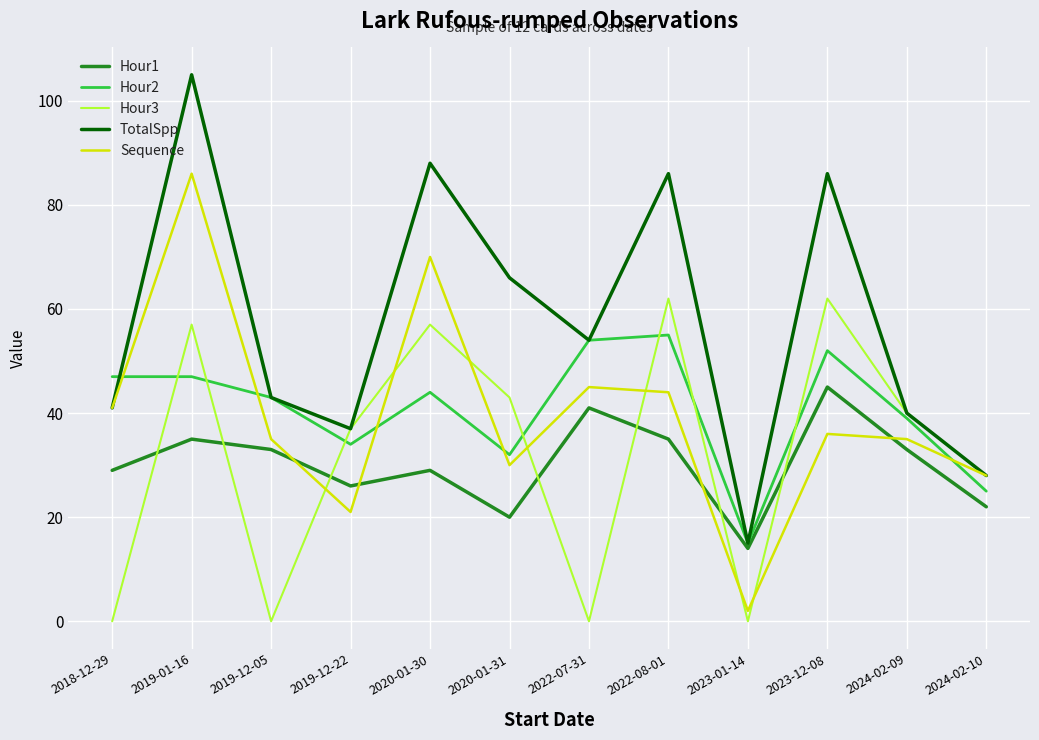

What is the spread (max minus min) of values at 2019-12-22?

16